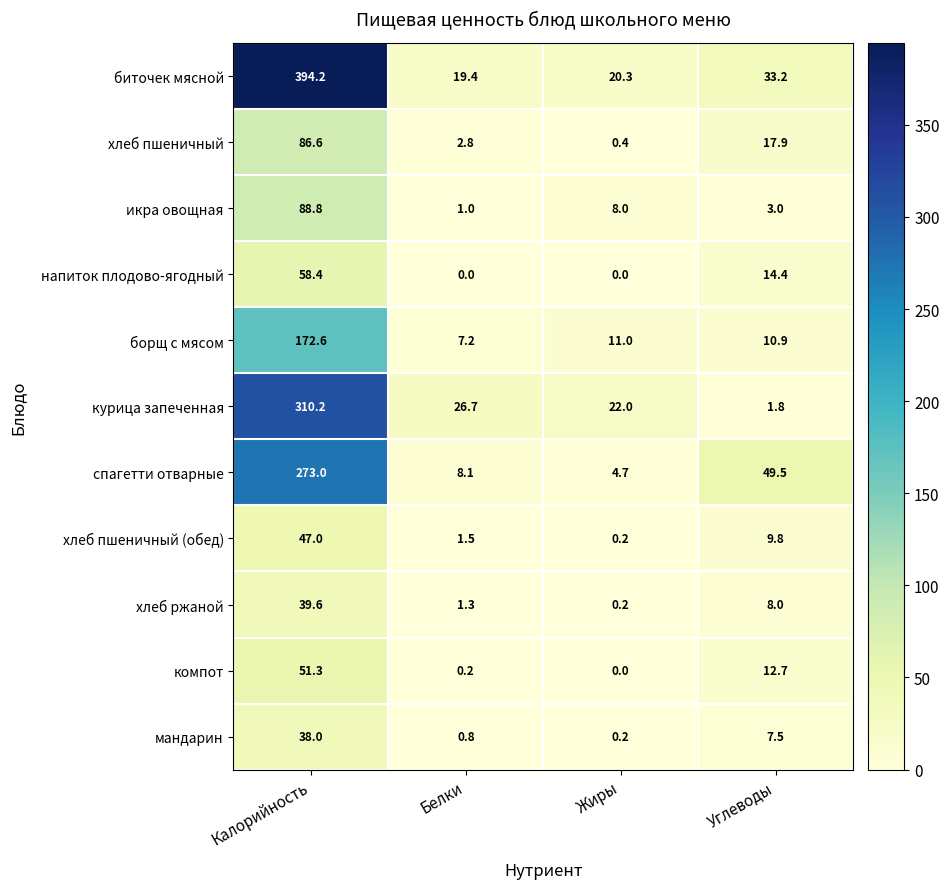

The value of икра овощная at Белки is 1.0. True or false?

True